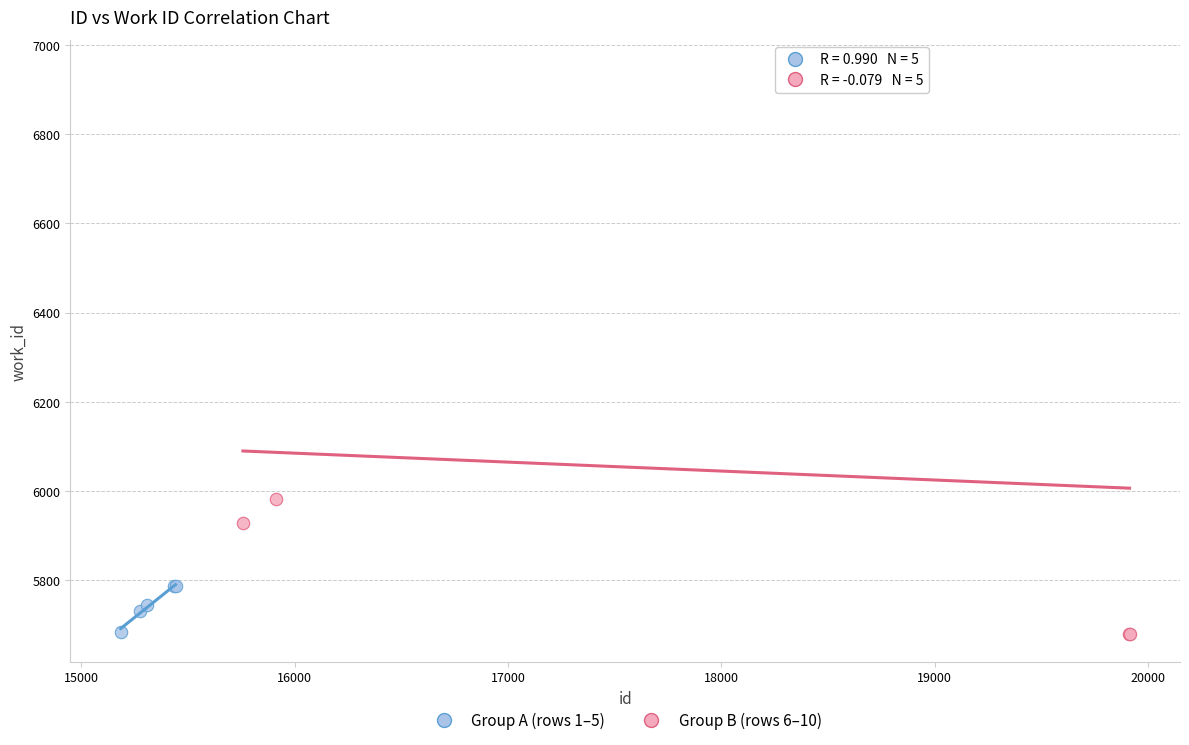

Which series has the largest Y range (max minus min)?

Group B (rows 6–10)